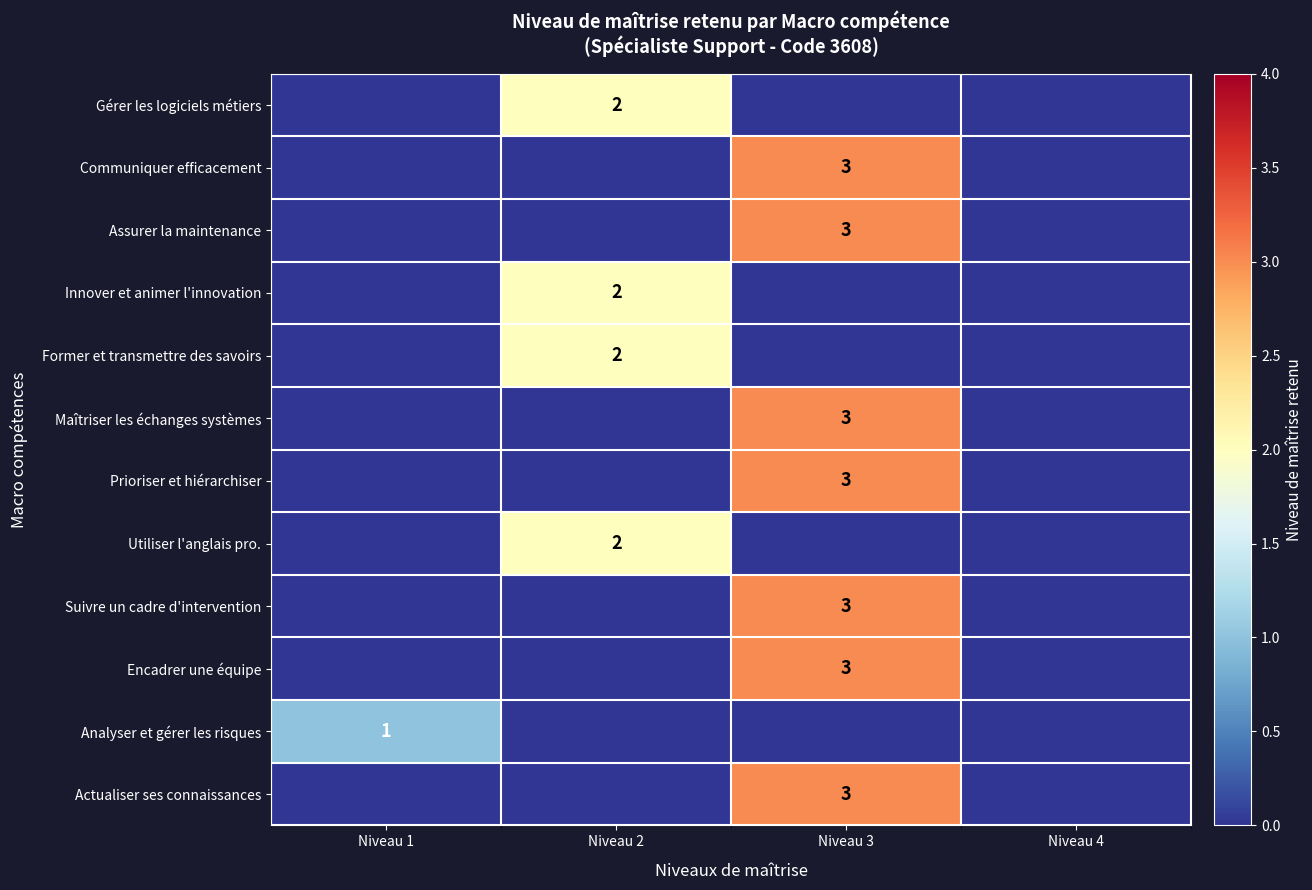

True or false: Communiquer efficacement has a value of 3 at Niveau 3.

True